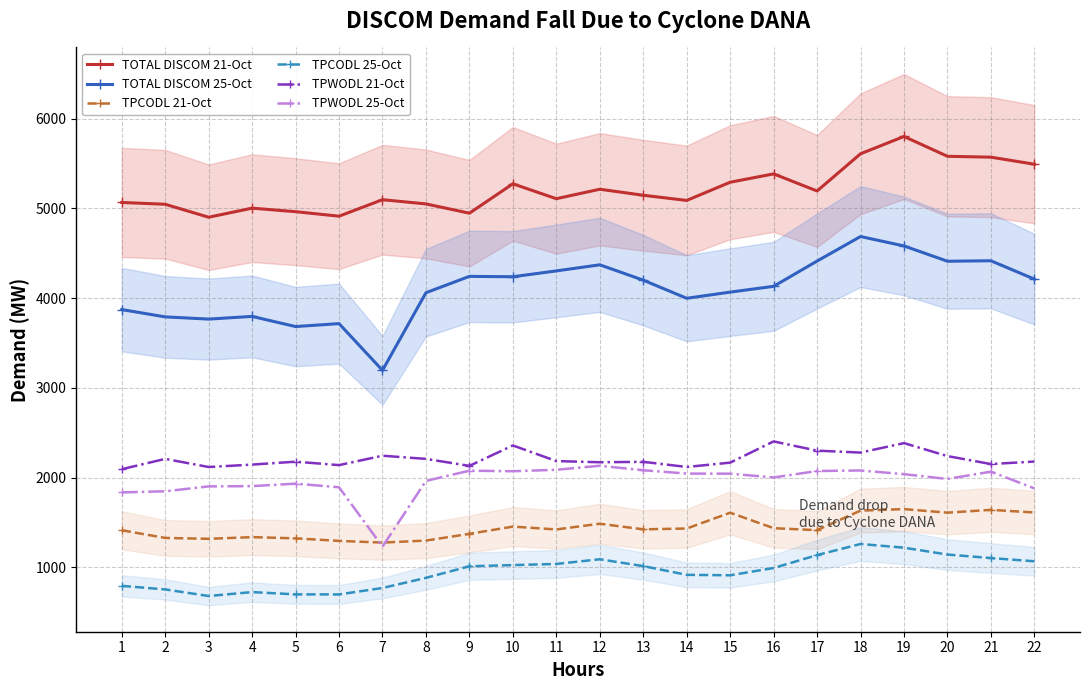

How many series are shown in this chart?

6